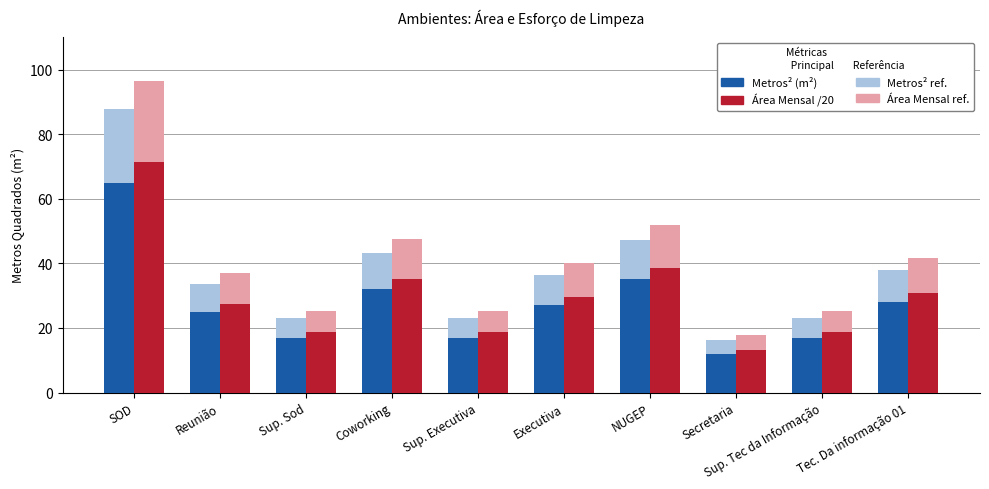

At which category does the chart reach its peak across all series?

SOD